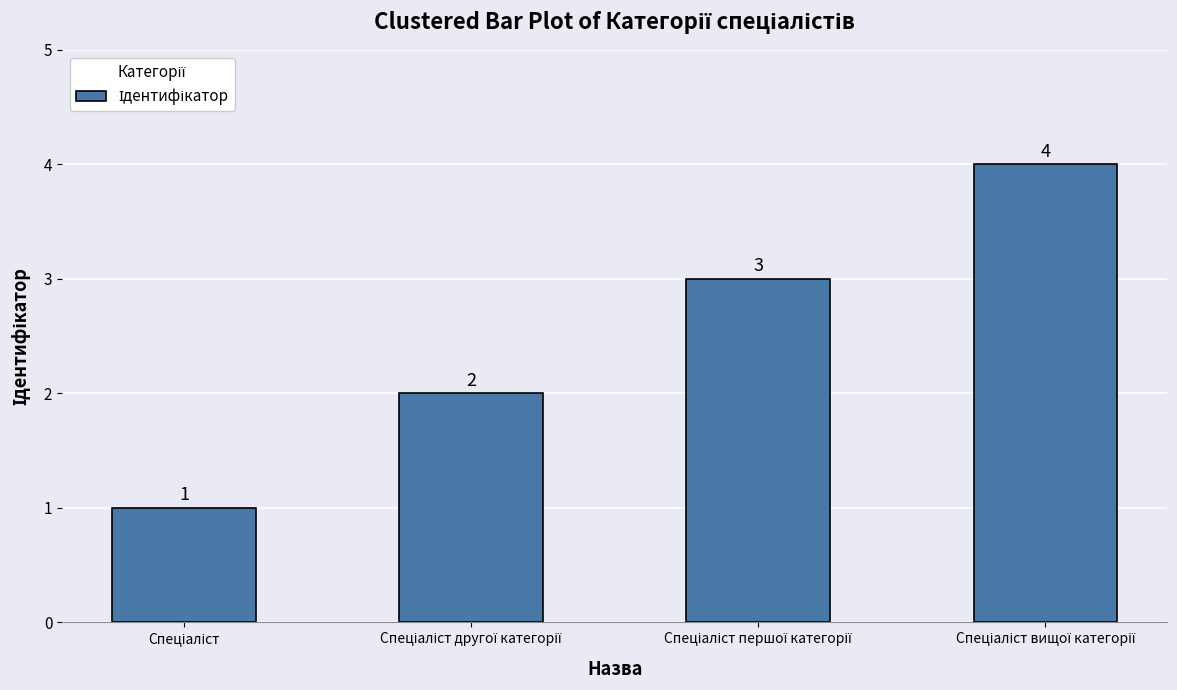

What is the greatest value displayed?

4